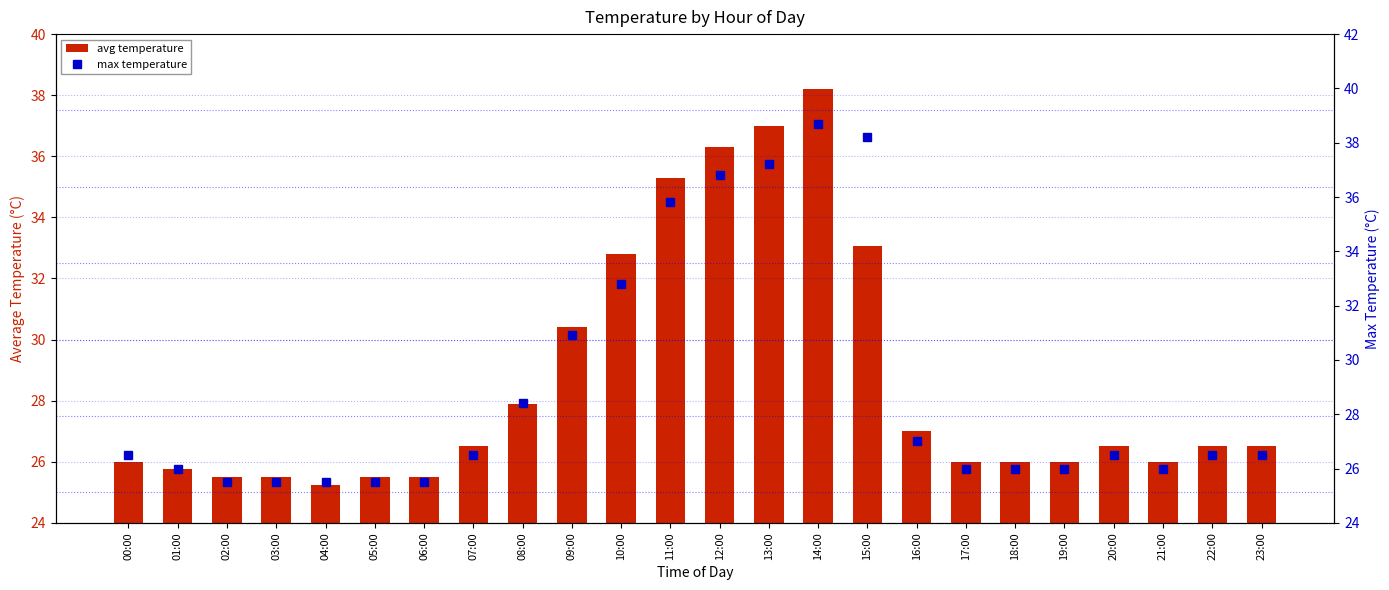

The value of max temperature at 21:00 is 26.0. True or false?

True